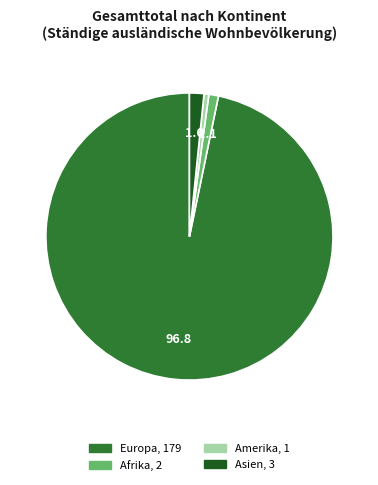

Does any single category account for the majority?

Yes